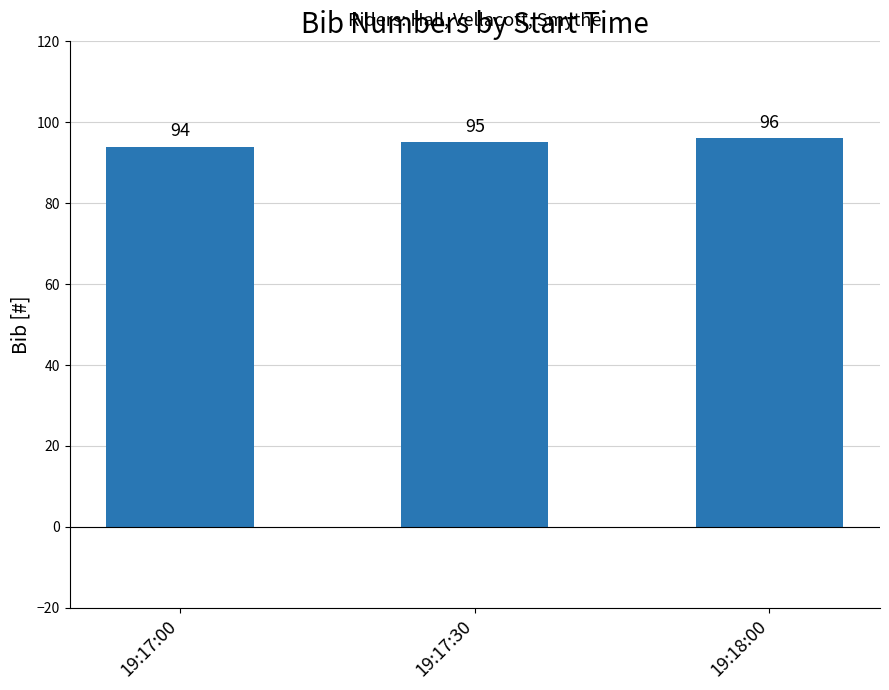

Count the values in the range 94 to 96.

3